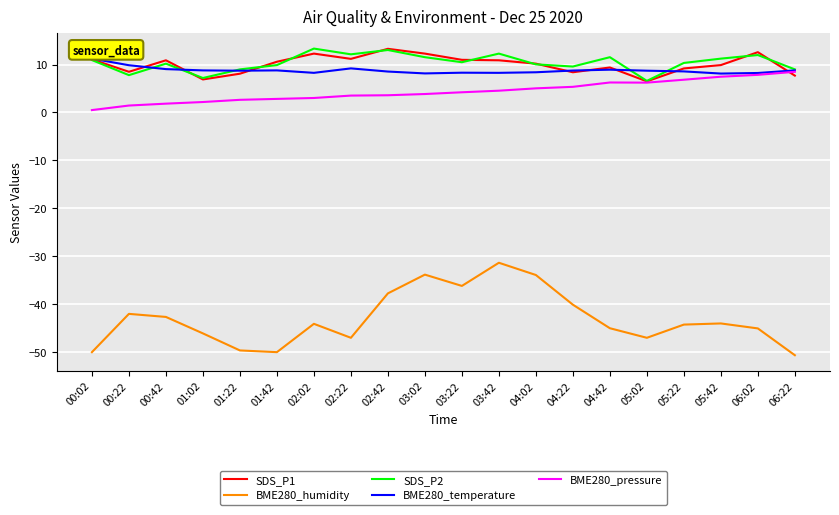

What is the difference between the maximum and second lowest values in the BME280_humidity series?

18.7